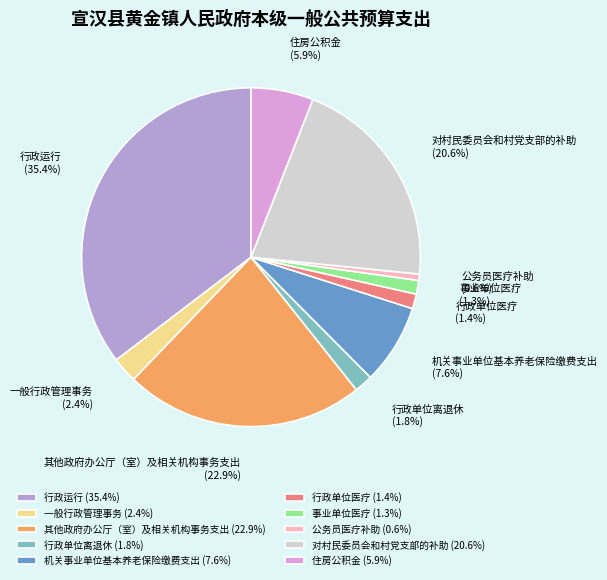

To the nearest percent, what percentage of the pie is 一般行政管理事务?

2%